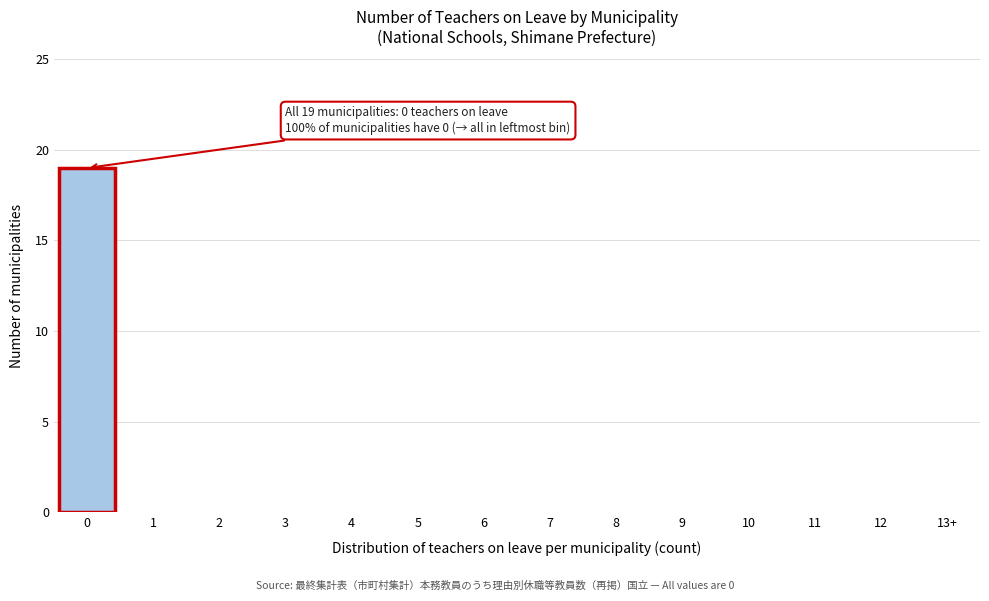

Reading left to right, what are all the values shown in this chart?

0=19	1=0	2=0	3=0	4=0	5=0	6=0	7=0	8=0	9=0	10=0	11=0	12=0	13+=0